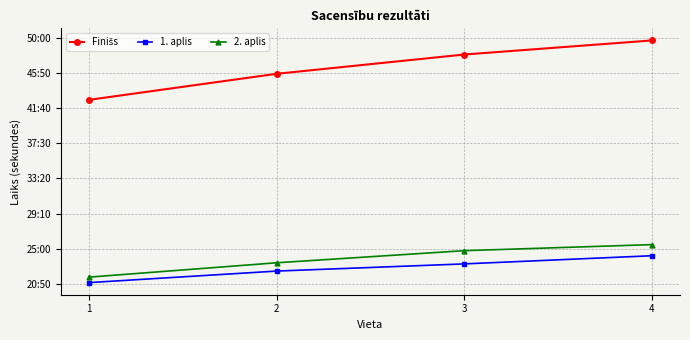

What is the highest value of the 1. aplis series?

1450